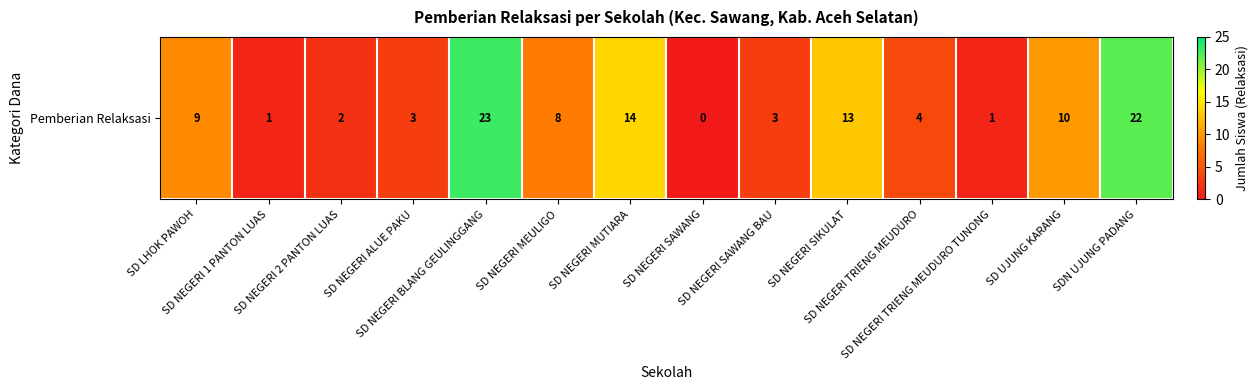

What is the difference between the values at SD NEGERI MUTIARA and SD UJUNG KARANG?

4